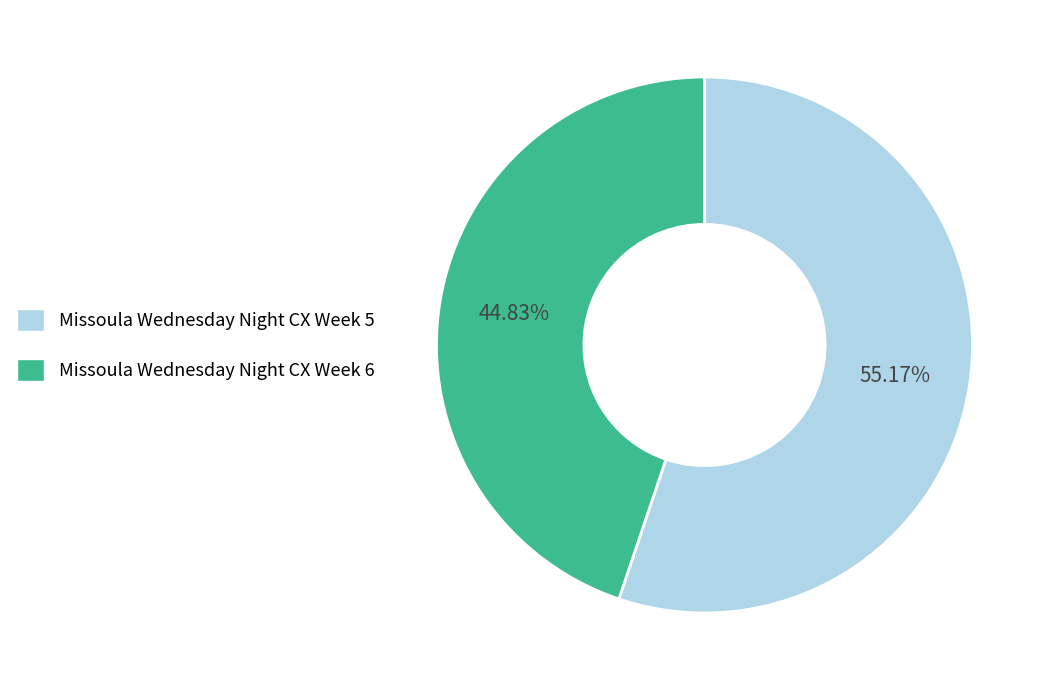

Count the number of slices in the pie.

2